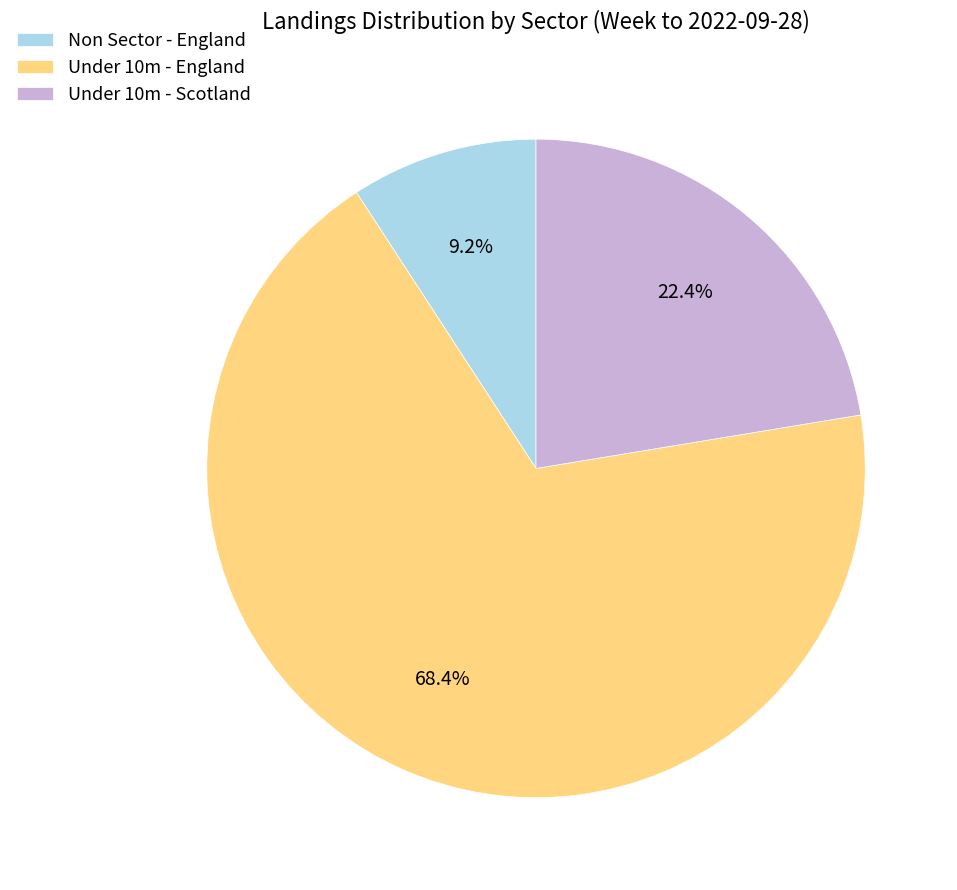

Which slice is the smallest?

Non Sector - England